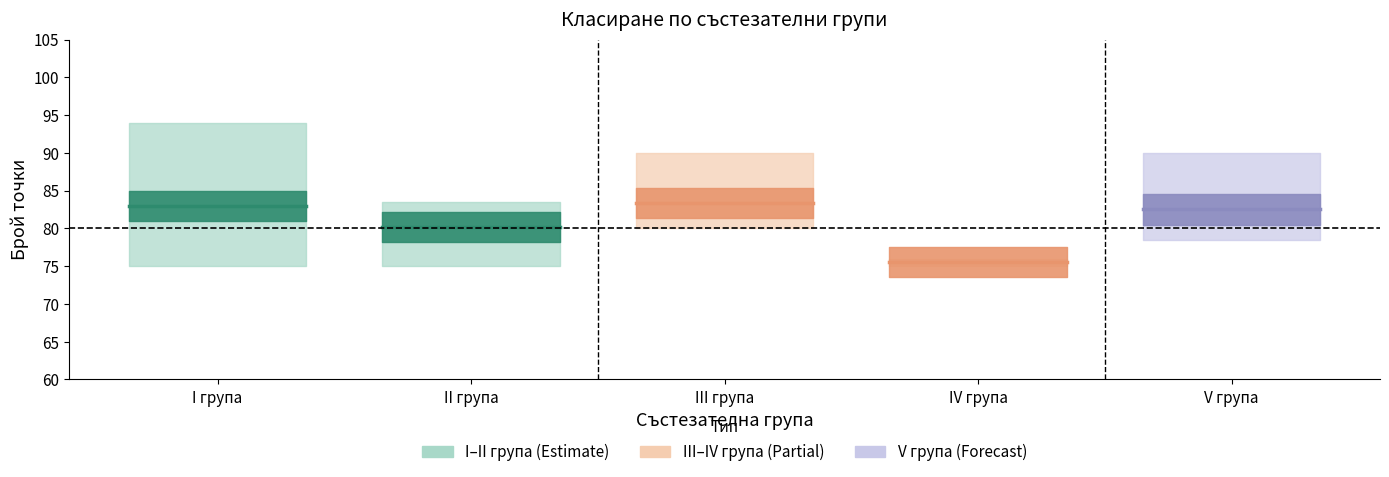

Is the value of mean_IV група at I група greater than the value of mean_III група at I група?

No